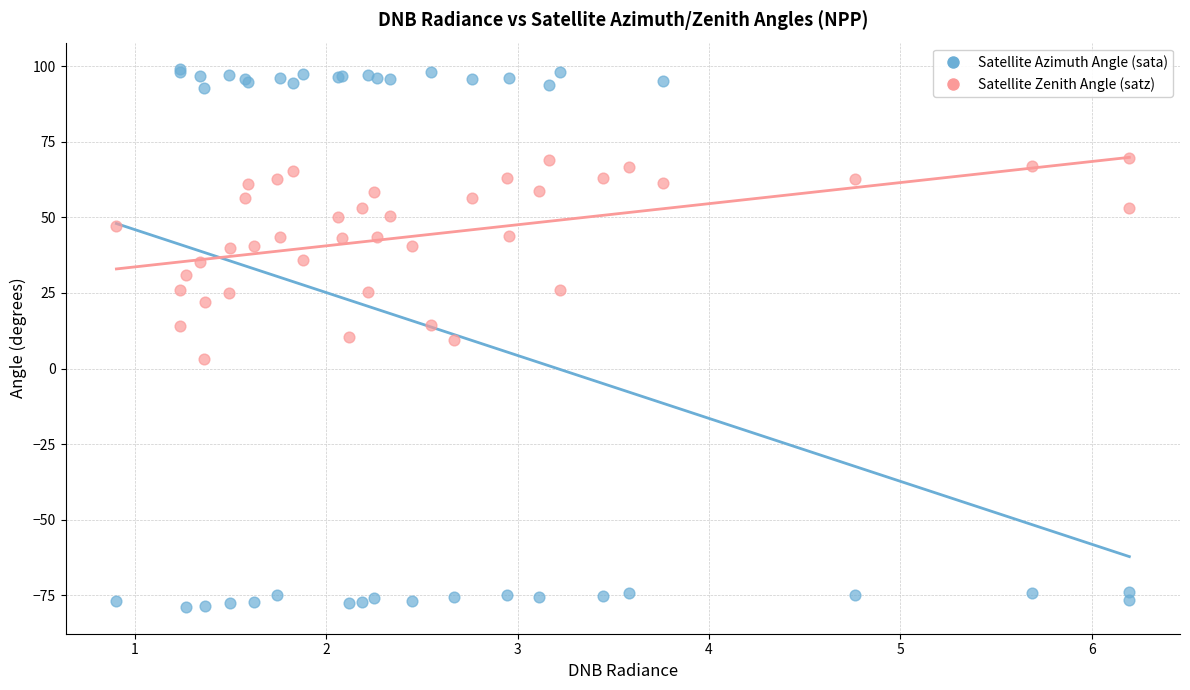

What are all the series names shown in the legend?

Satellite Azimuth Angle (sata), Satellite Zenith Angle (satz)